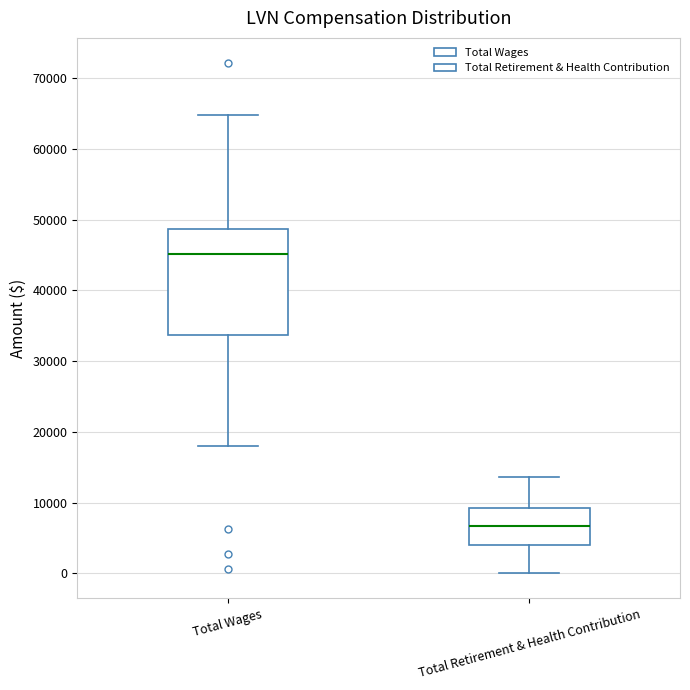

Where does the lower whisker of the box for Total Retirement & Health Contribution end on the y-axis? The values are not printed on the chart, so give them approximately, as read against the axis.

0